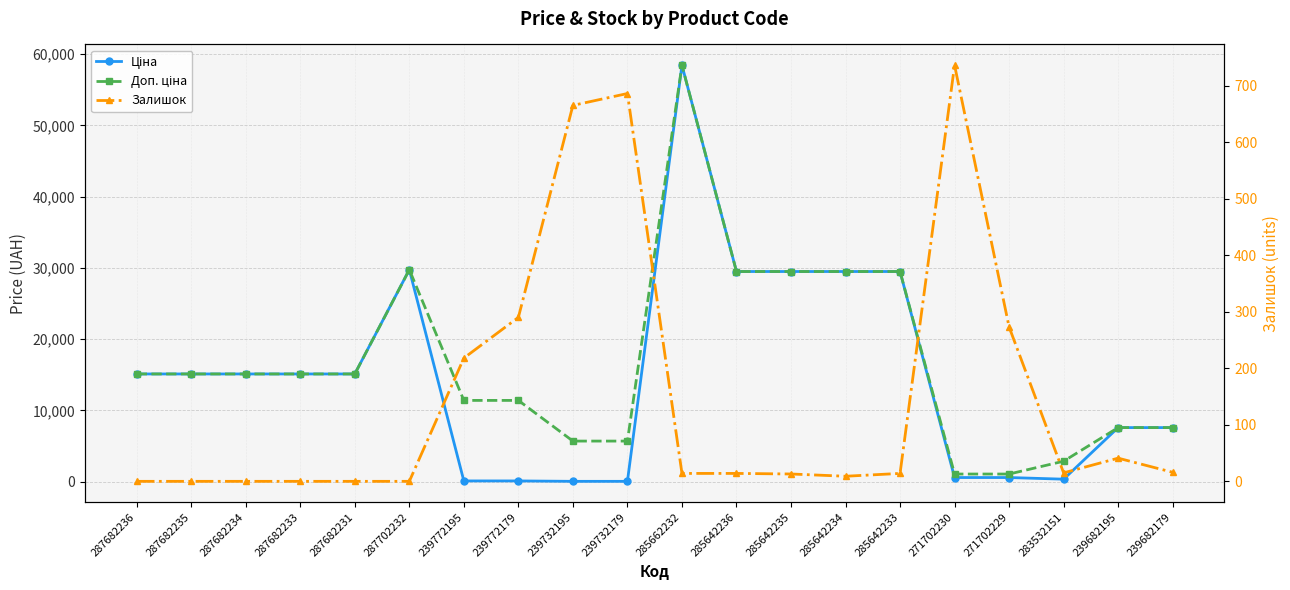

Reading left to right, extract all data points from this chart.

Ціна: 287682236=15120.0	287682235=15120.0	287682234=15120.0	287682233=15120.0	287682231=15120.0	287702232=29747.2	239772195=114.1	239772179=114.1	239732195=57.0	239732179=57.0	285662232=58426.5	285642236=29491.5	285642235=29491.5	285642234=29491.5	285642233=29491.5	271702230=589.9	271702229=589.9	283532151=359.9	239682195=7596.5	239682179=7596.5
Доп. ціна: 287682236=15120.0	287682235=15120.0	287682234=15120.0	287682233=15120.0	287682231=15120.0	287702232=29747.2	239772195=11410.0	239772179=11410.0	239732195=5705.0	239732179=5705.0	285662232=58426.5	285642236=29491.5	285642235=29491.5	285642234=29491.5	285642233=29491.5	271702230=1081.7	271702229=1081.7	283532151=2878.8	239682195=7596.5	239682179=7596.5
Залишок: 287682236=0.0	287682235=0.0	287682234=0.0	287682233=0.0	287682231=0.0	287702232=0.0	239772195=218.0	239772179=290.0	239732195=665.0	239732179=686.0	285662232=14.0	285642236=14.0	285642235=13.0	285642234=9.0	285642233=14.0	271702230=736.0	271702229=273.0	283532151=15.0	239682195=41.0	239682179=16.0